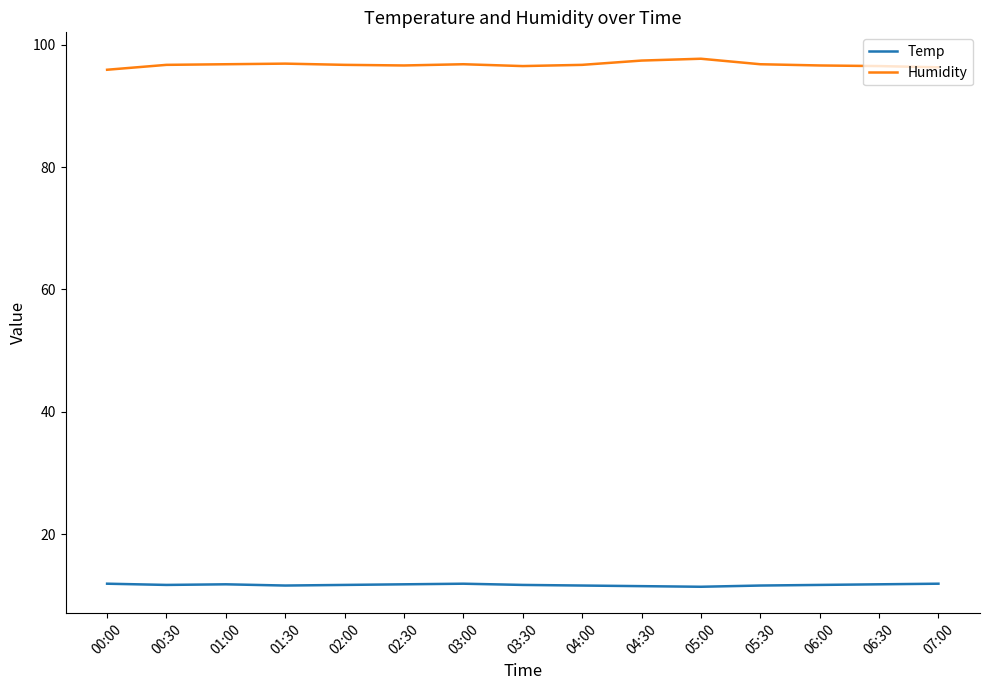

True or false: Humidity and Temp cross at least once.

False